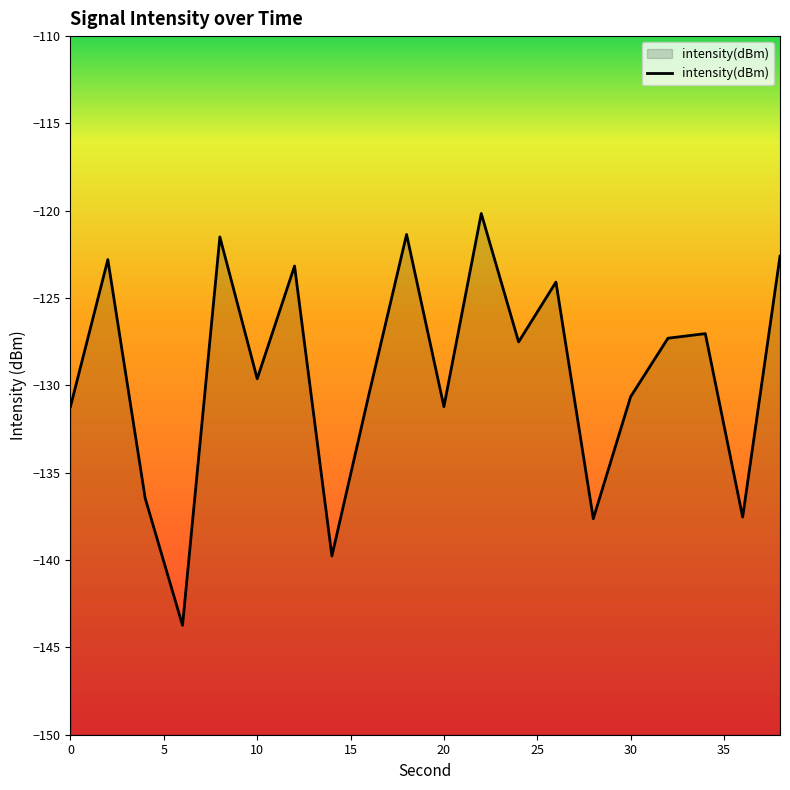

Which category has the lowest value across all series?

6